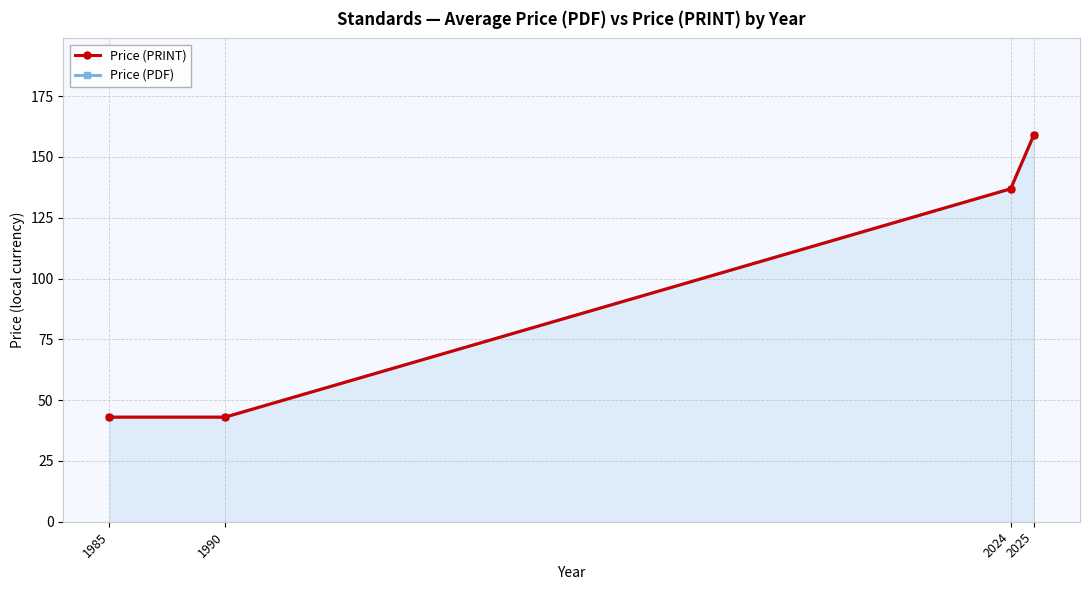

What is the minimum value for Price (PDF)?

43.0